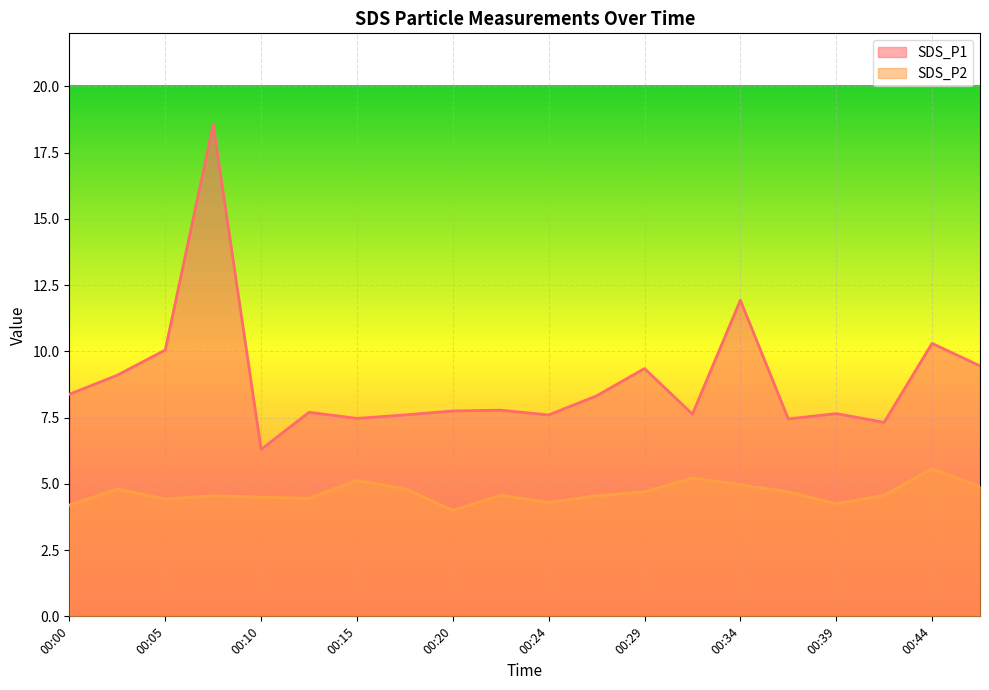

True or false: SDS_P1 has a value of 18.6 at 00:07.

True